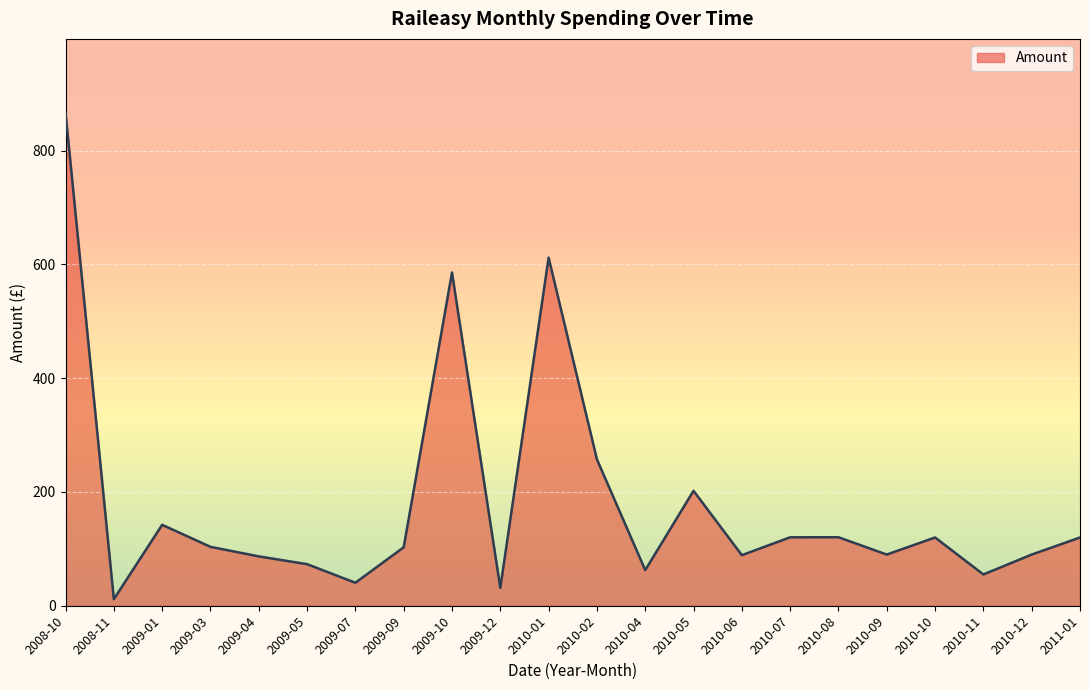

What is the difference between the maximum and minimum values?

855.2